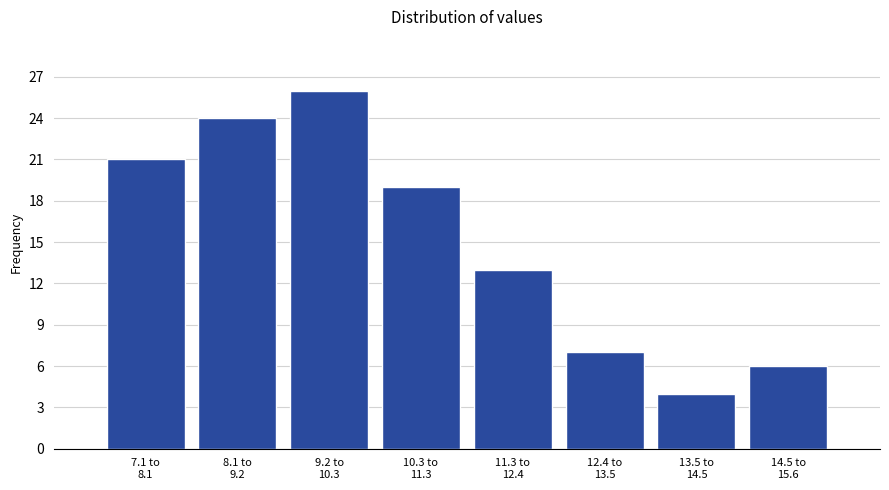

Reading left to right, what are all the values shown in this chart?

21	24	26	19	13	7	4	6